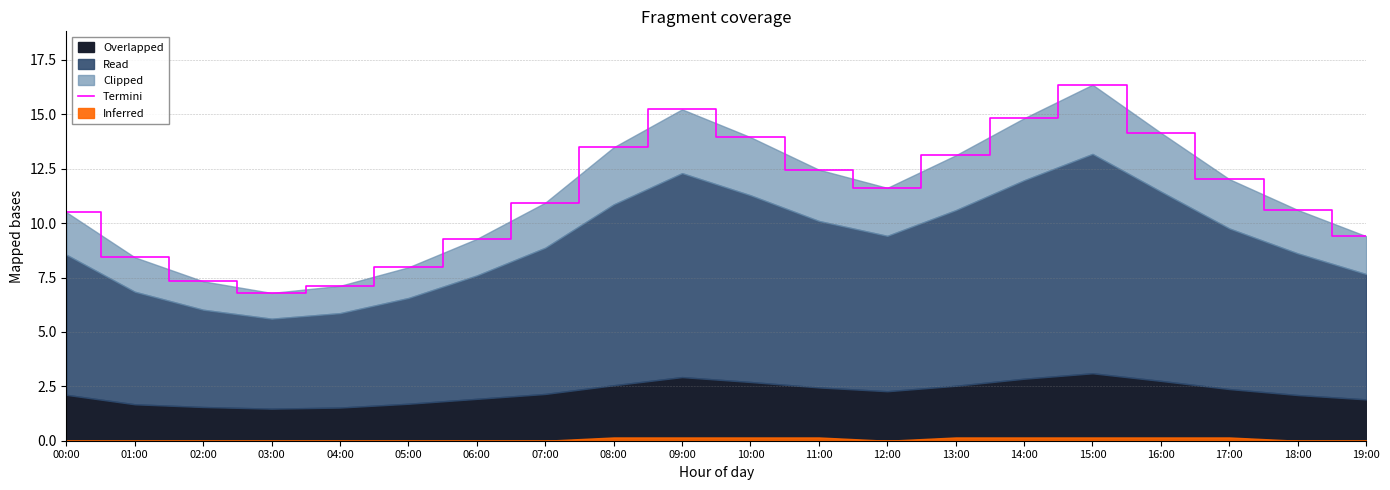

The value at 09:00 is 6.0. True or false?

False